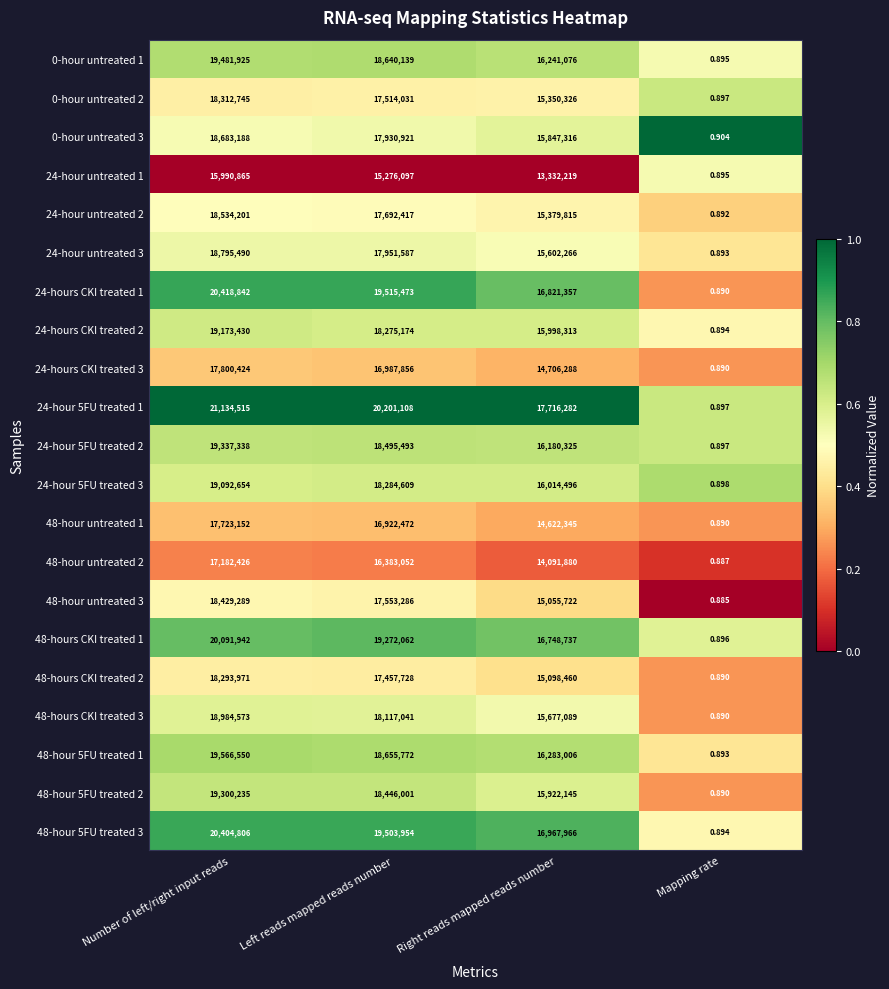

Where is 48-hours CKI treated 1 nearest to the value 10045971?

Right reads mapped reads number